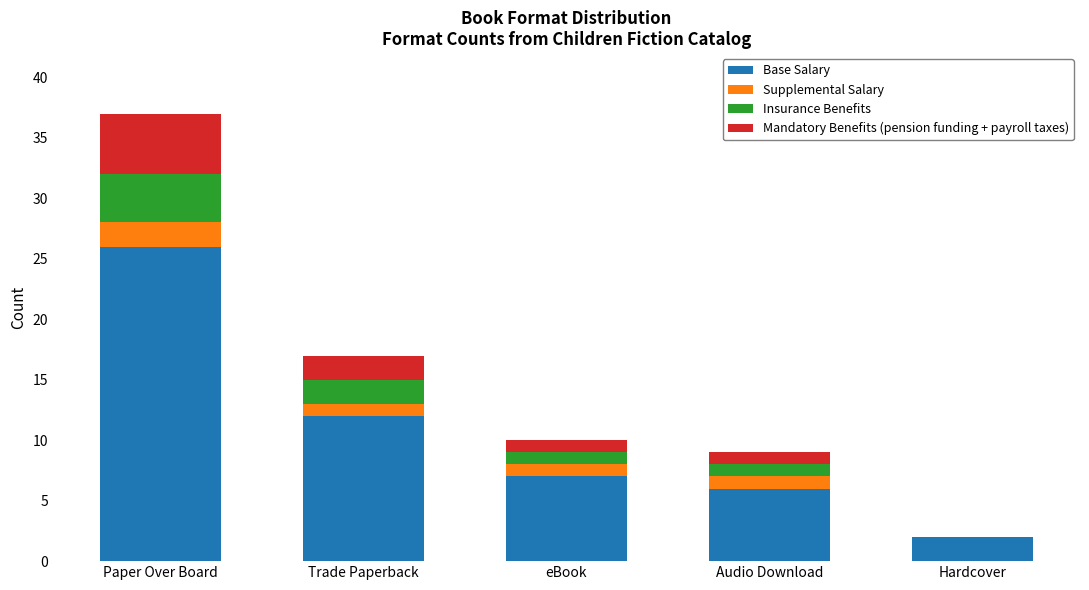

At which category is the sum across all series the highest?

Paper Over Board